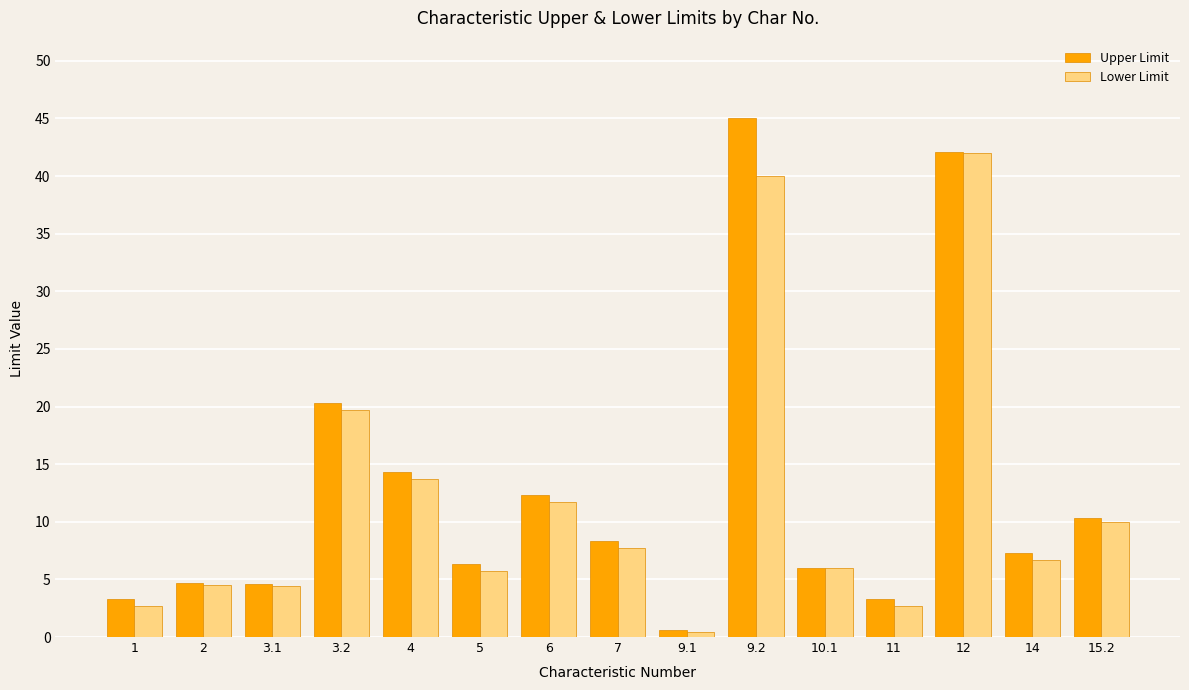

Rank the series by their average value, from lowest to highest.

Lower Limit, Upper Limit